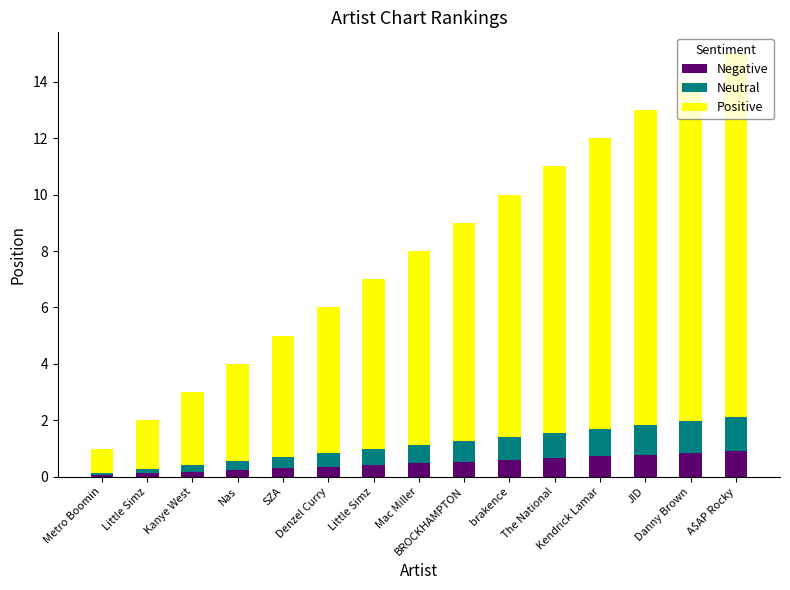

What are all the series names shown in the legend?

Negative, Neutral, Positive